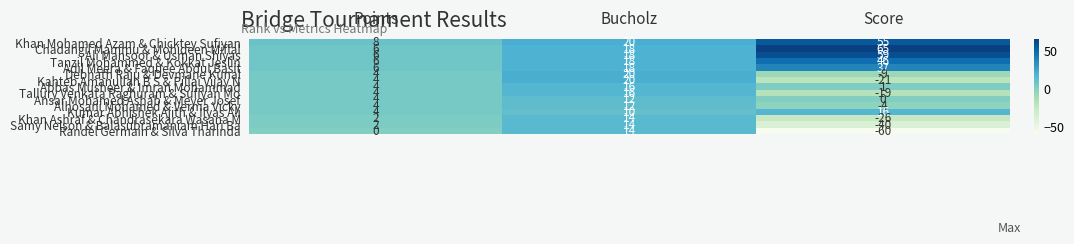

What is the greatest value displayed?

65